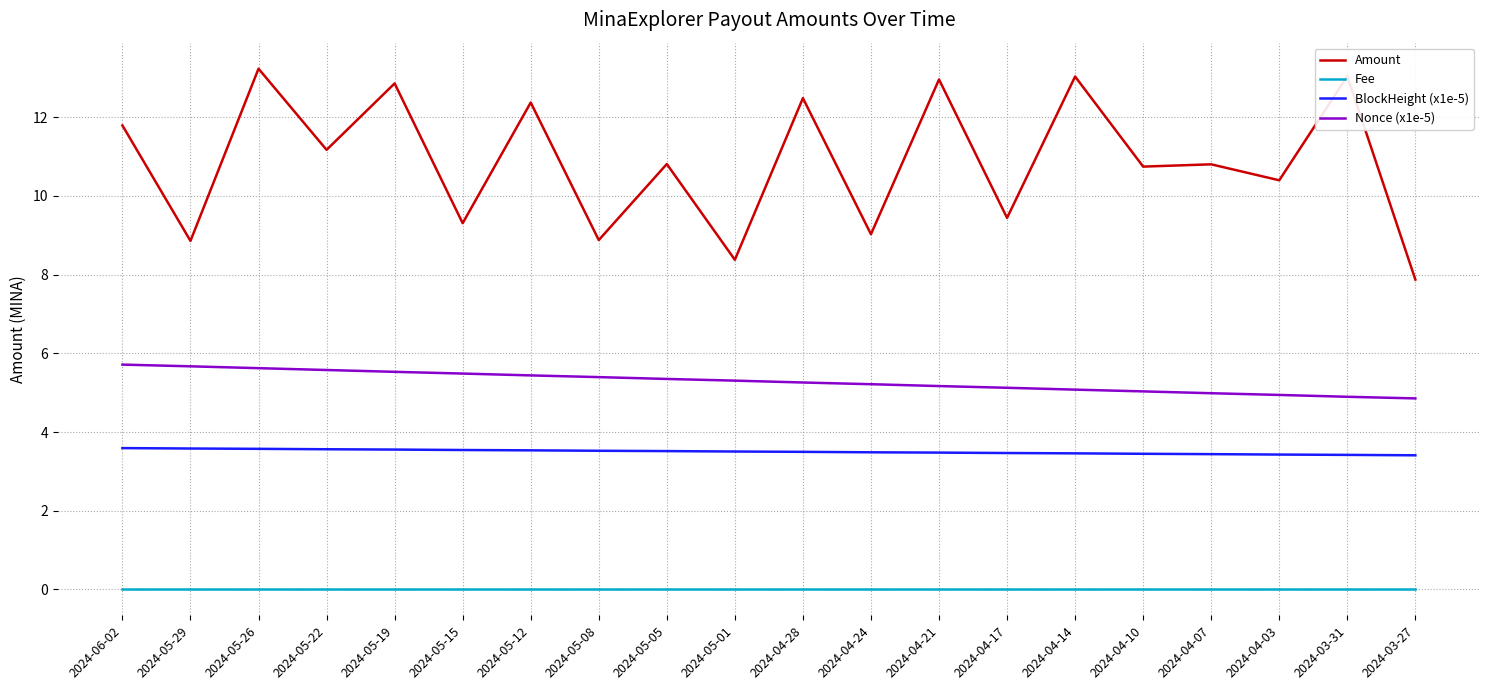

The Fee series shows 0.0 at 2024-06-02. True or false?

True